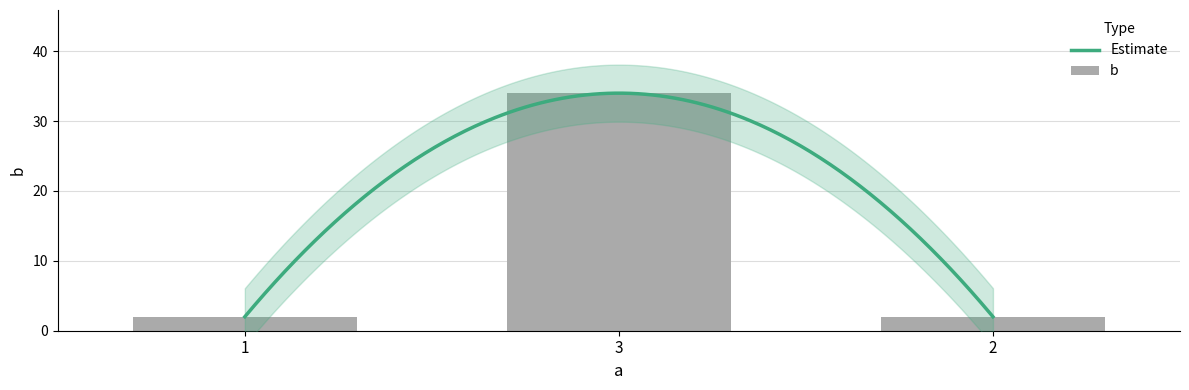

What is the sum of all values?

38